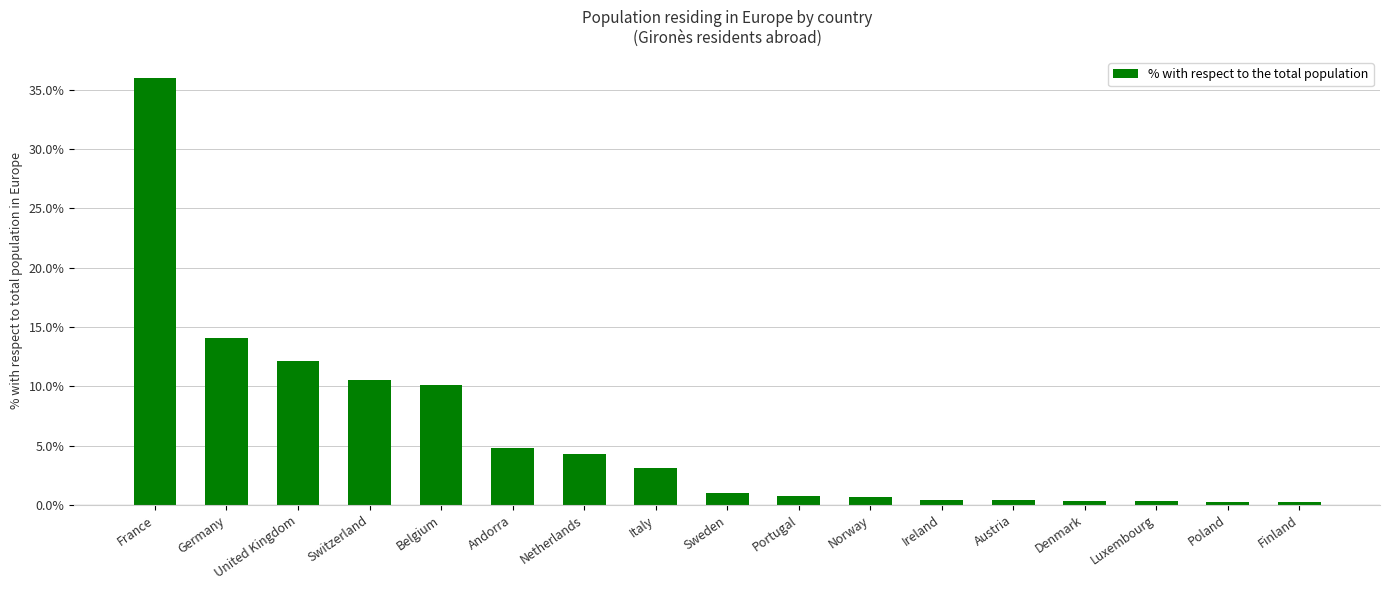

What is the value of the 11th bar from the left?

0.7